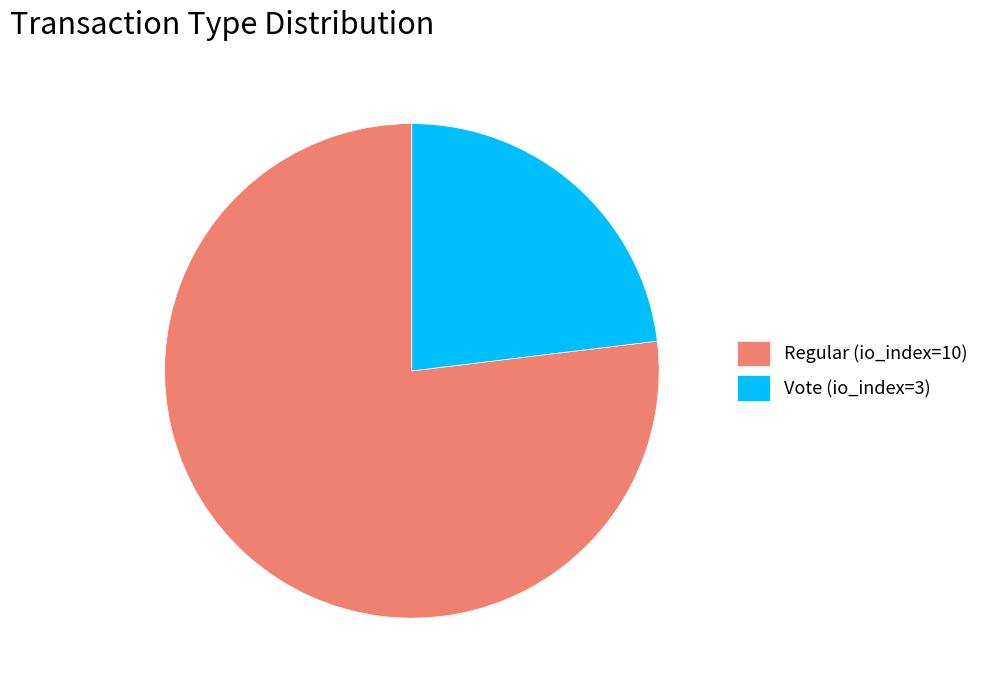

Approximately how many times larger is the value at Vote (io_index=3) compared to Regular (io_index=10)?

0.3